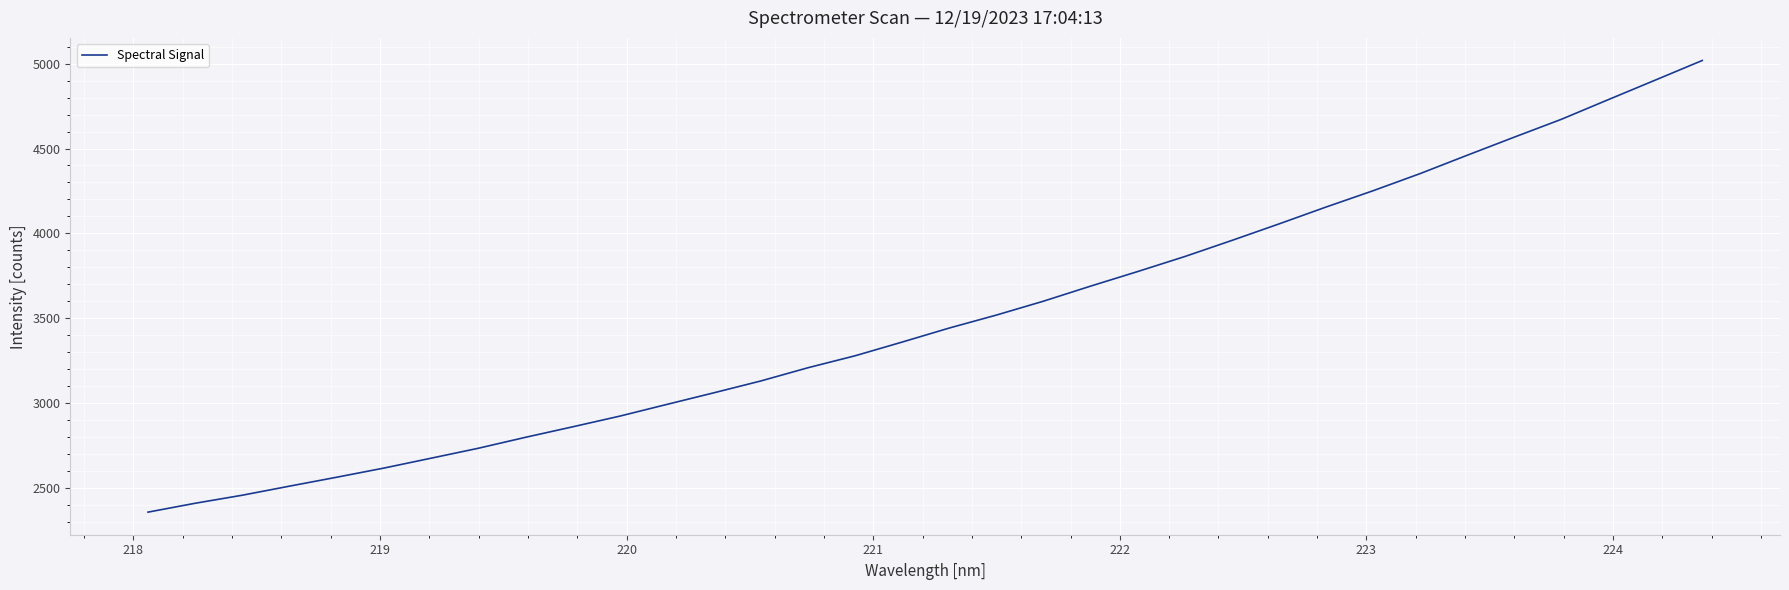

What is the difference between the maximum and minimum values?

2660.8